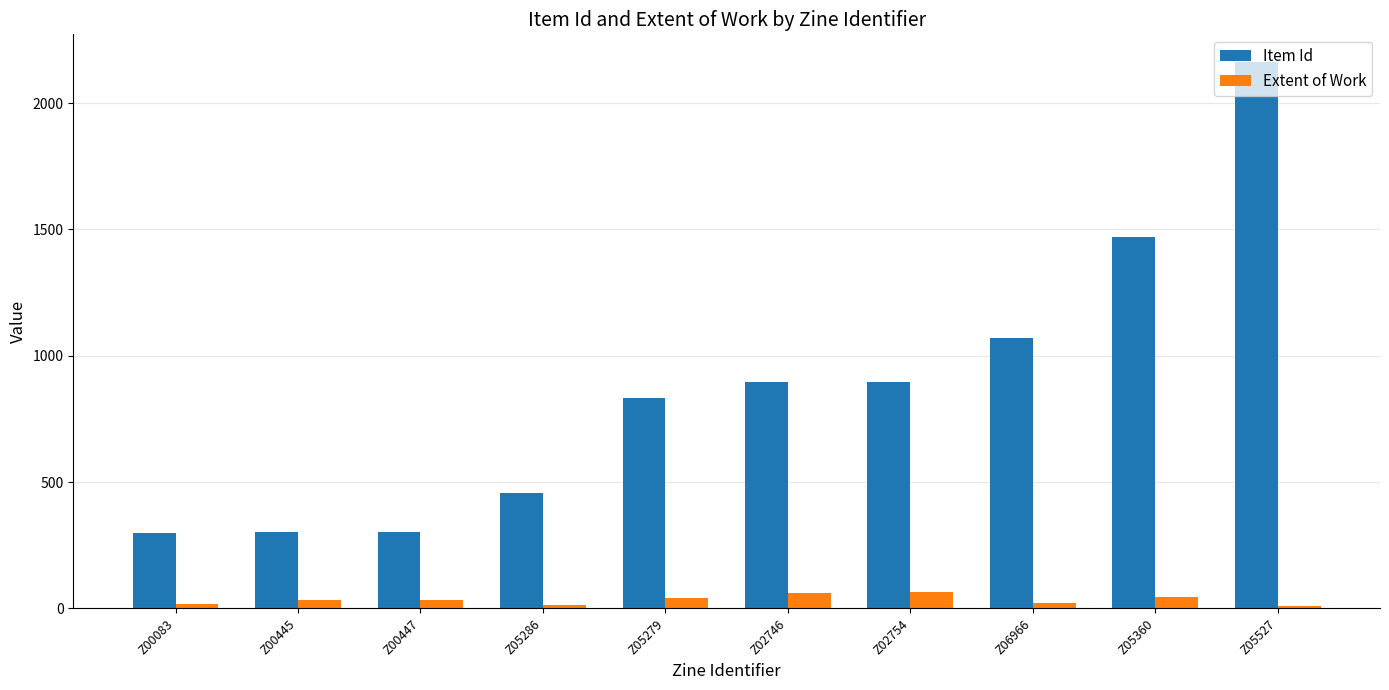

Which series has the largest total across all categories?

Item Id